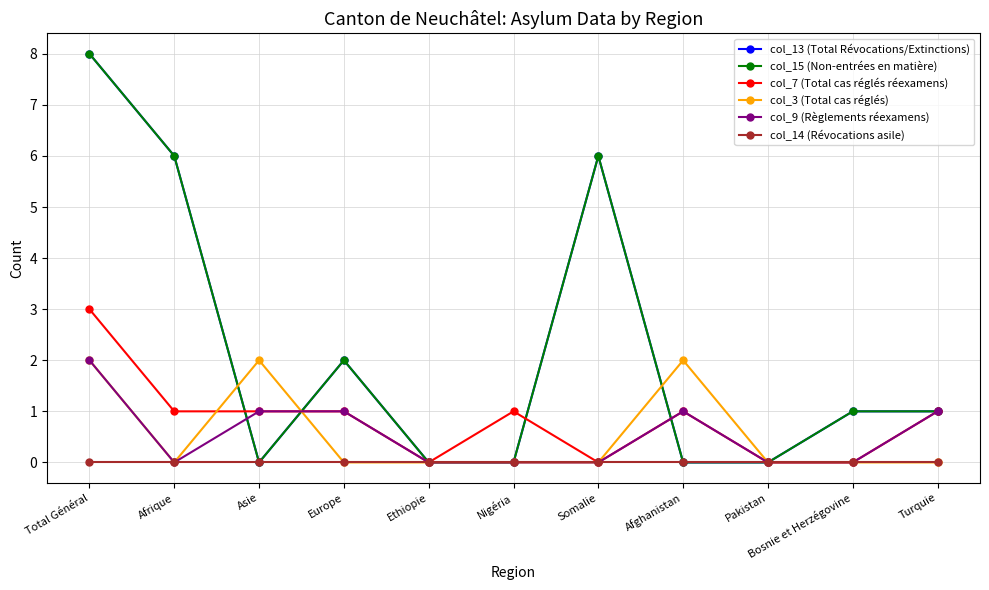

Is this an area chart (filled region under the line)?

No